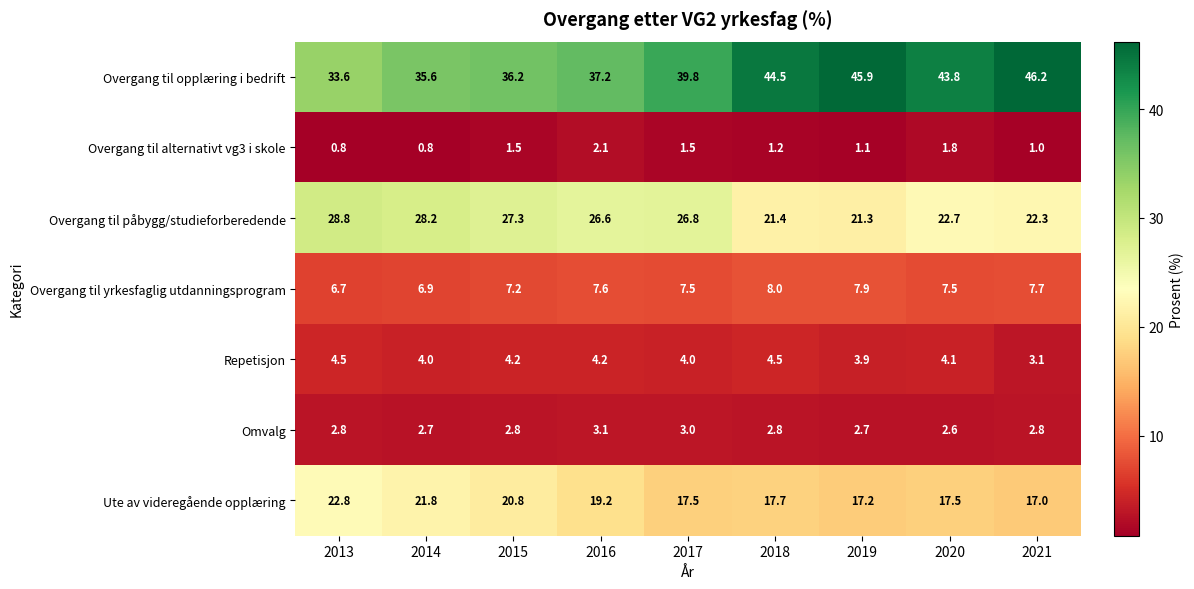

What is the total value across all series at 2020?

100.0